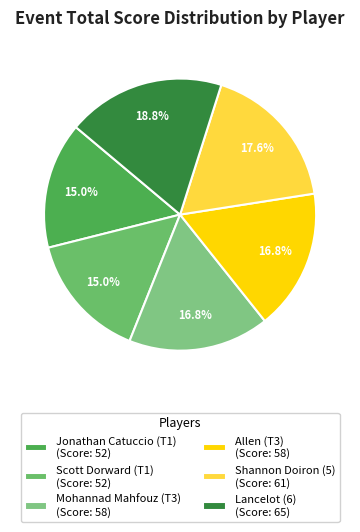

The Shannon Doiron (5) slice represents 18% of the pie. True or false?

True